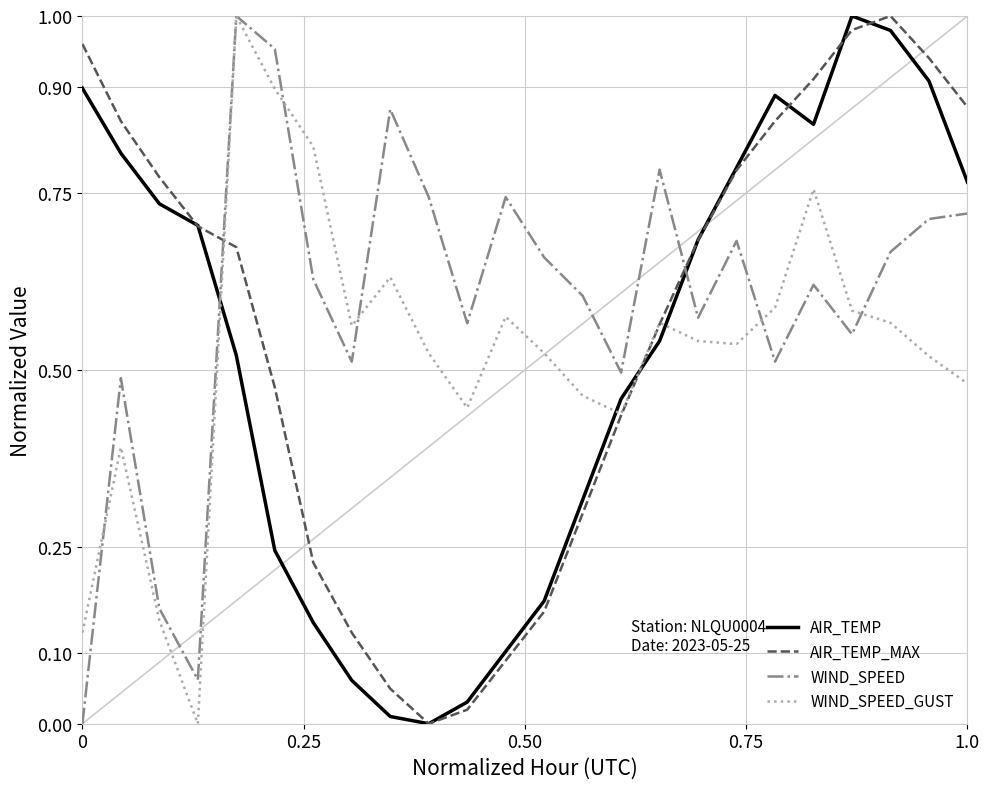

Which series ends up on top after the final intersection of AIR_TEMP and WIND_SPEED?

AIR_TEMP